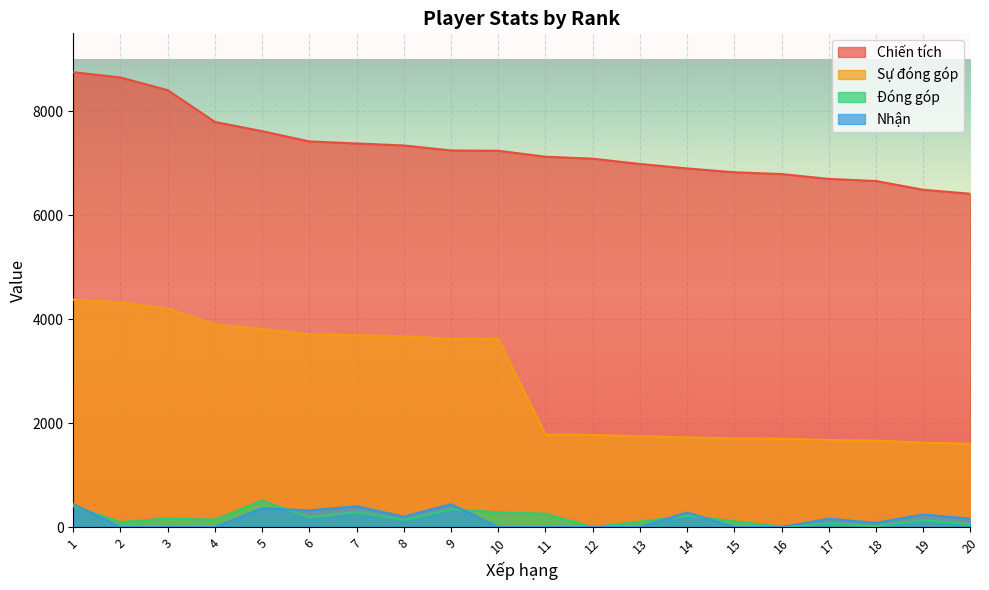

Does the chart display data point markers on the line(s)?

No